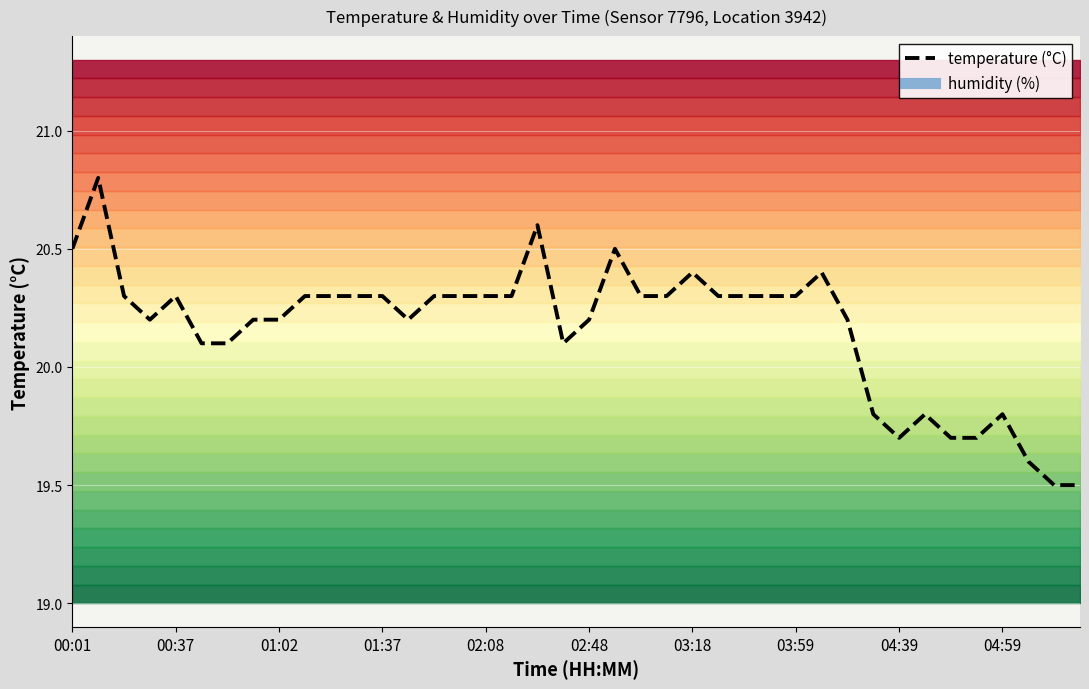

What is the value of the 36th point from the left?

19.7